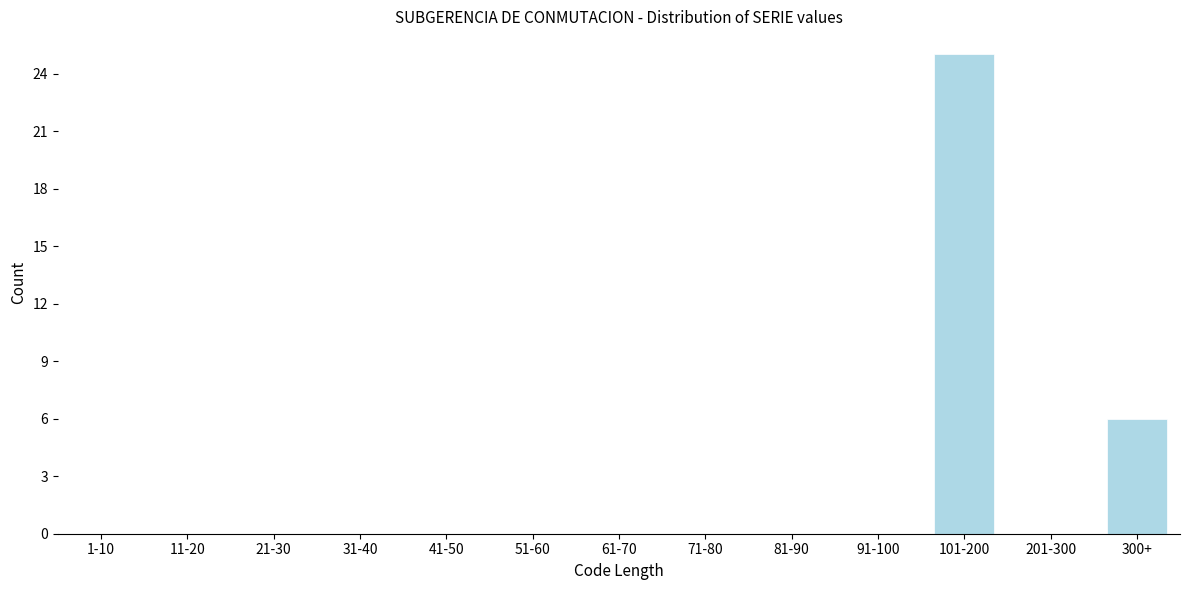

Reading right to left, what are all the values shown in this chart?

300+=6	201-300=0	101-200=25	91-100=0	81-90=0	71-80=0	61-70=0	51-60=0	41-50=0	31-40=0	21-30=0	11-20=0	1-10=0